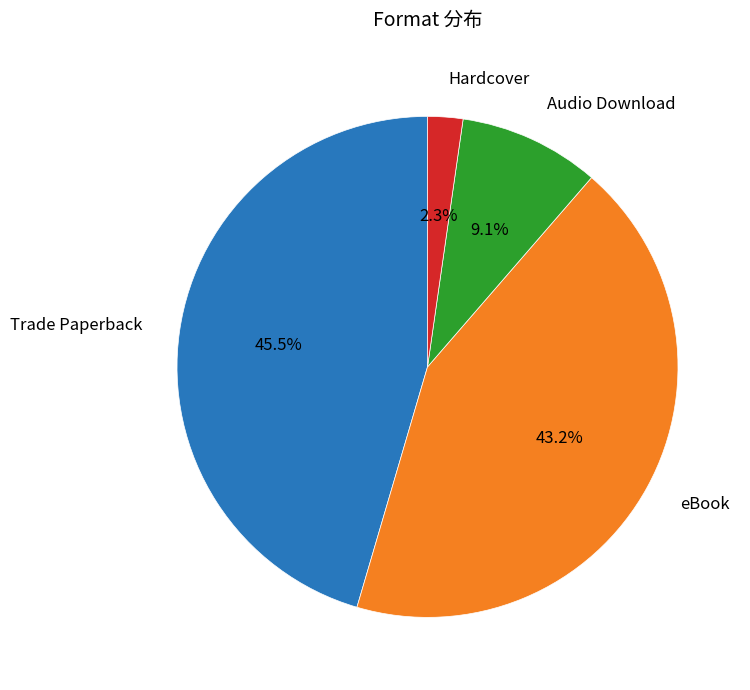

Is there a majority slice in this chart?

No